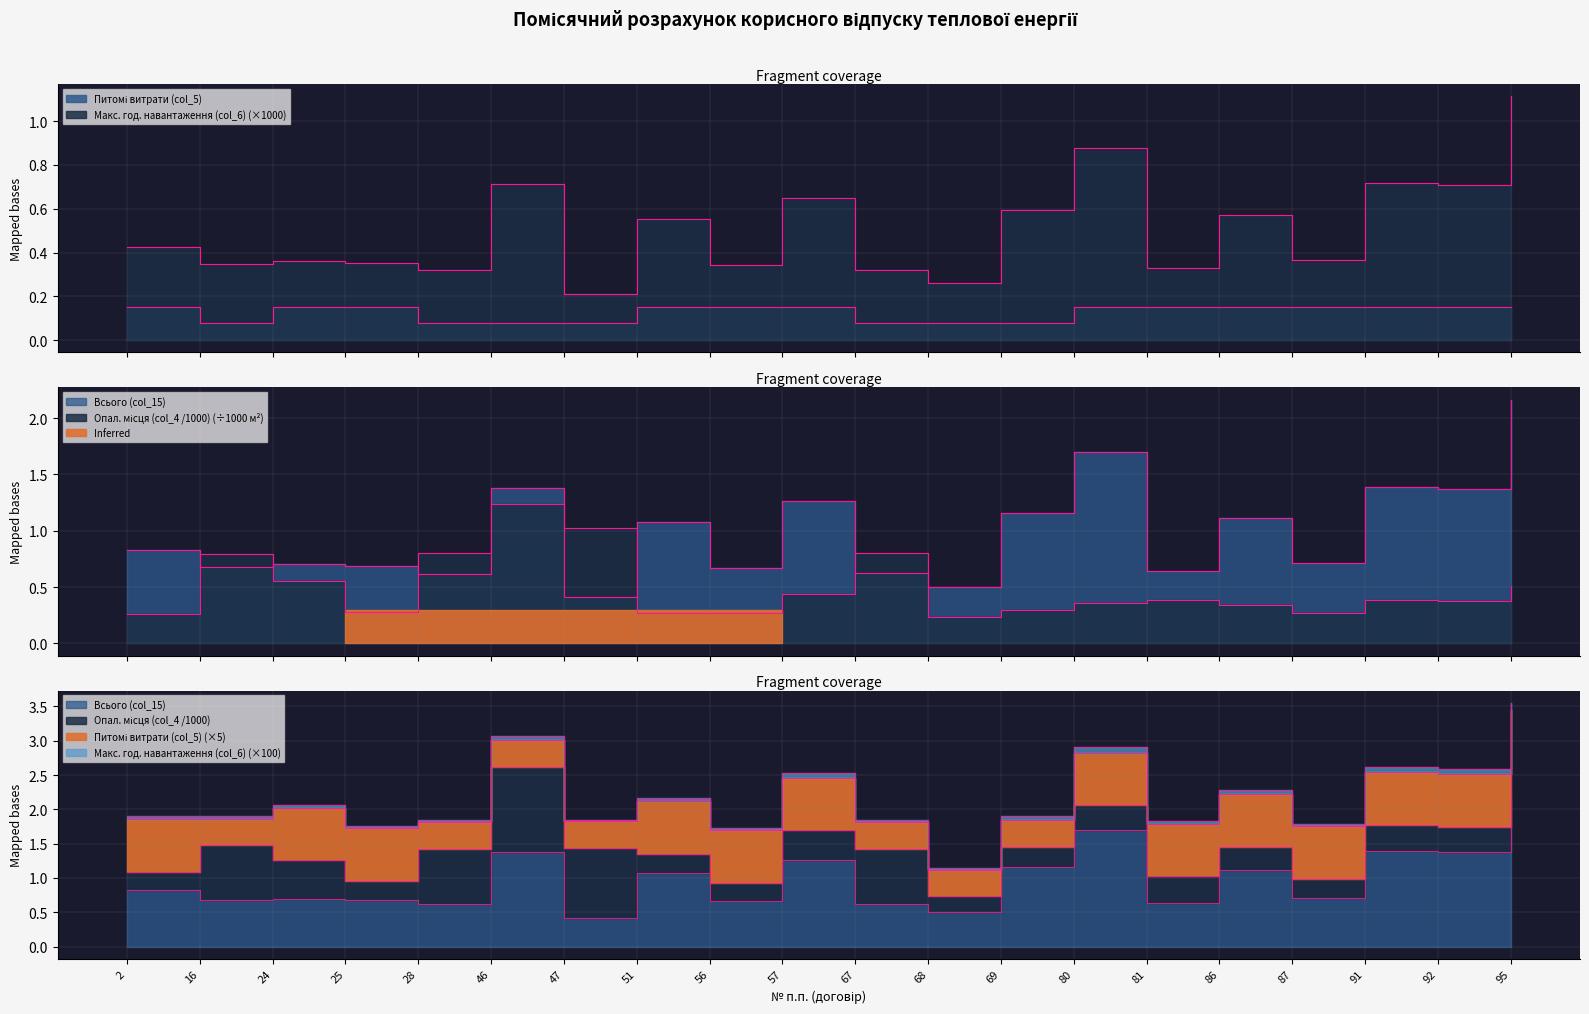

Does the chart have visible grid lines?

Yes